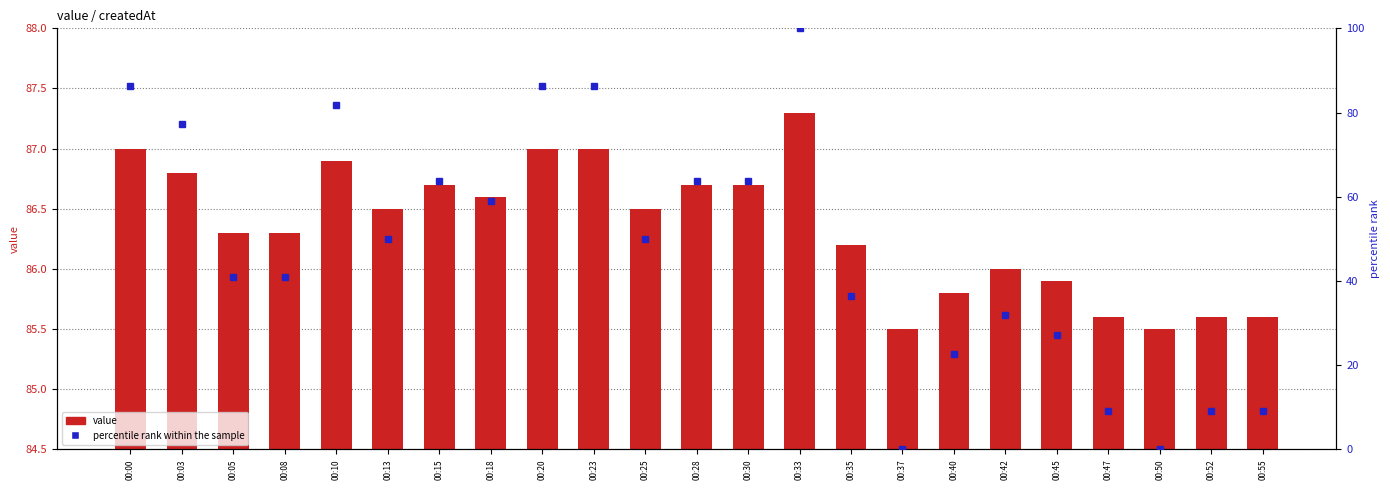

What is the average value of the percentile rank within the sample series?

47.6